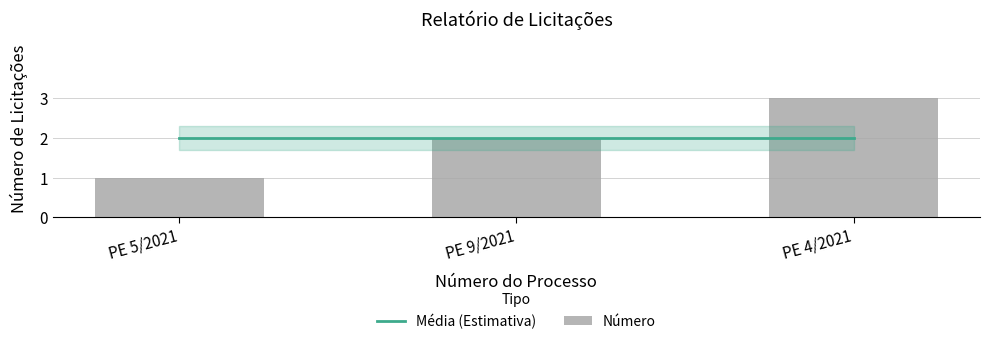

Rank the categories by value from highest to lowest.

PE 4/2021, PE 9/2021, PE 5/2021